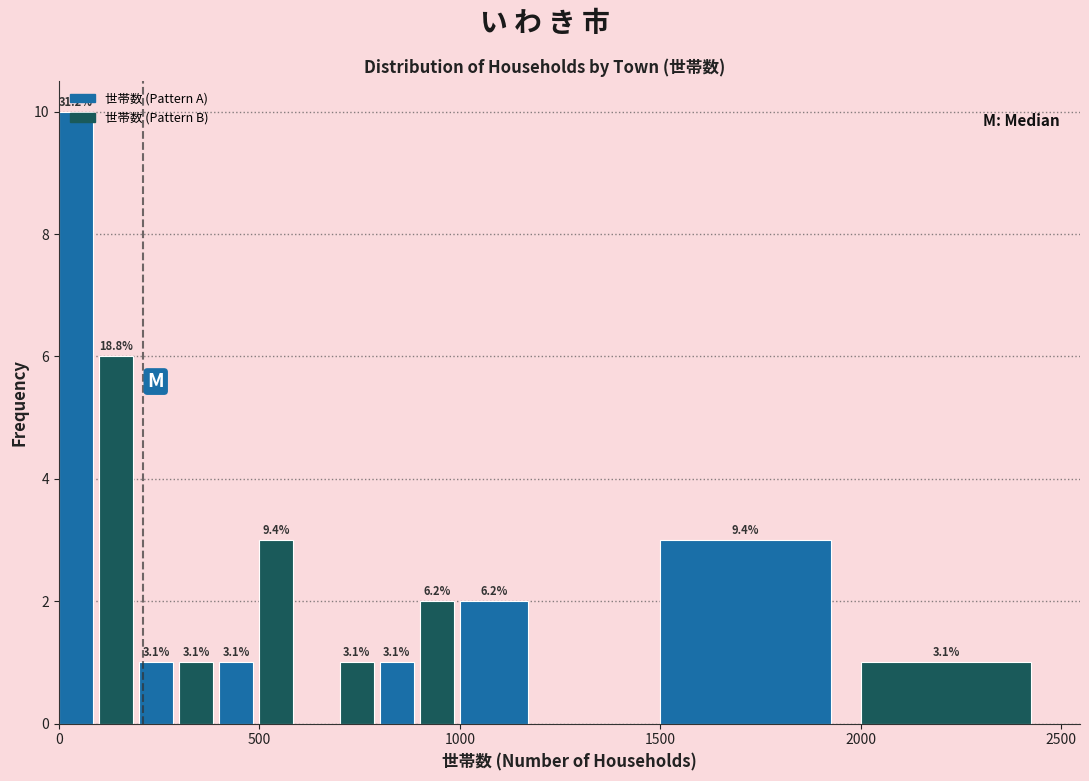

Around what value on the x-axis is the tallest bar? Give the approximate position of its centre, as read against the axis.

50